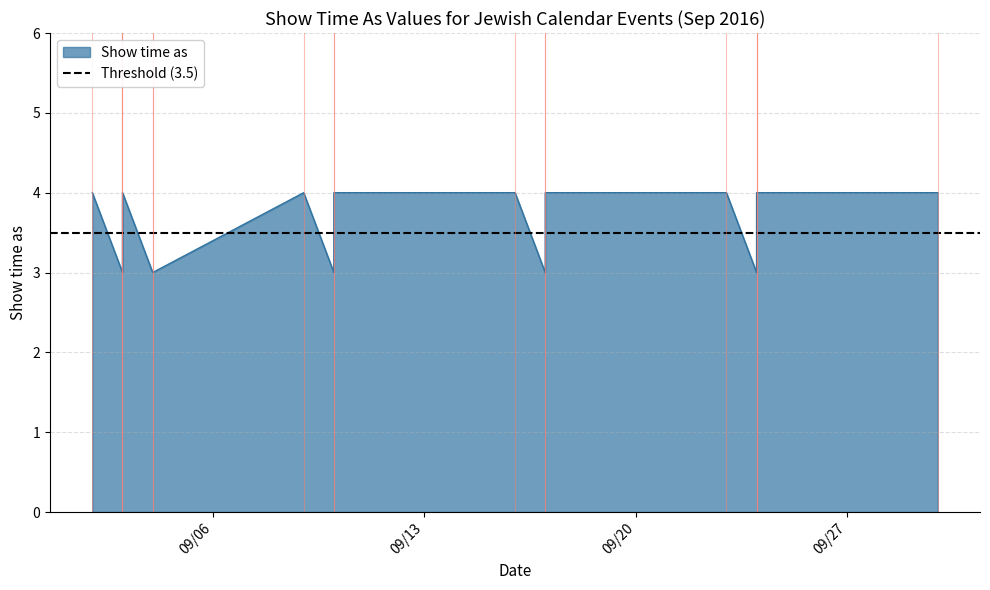

What is the difference between the values at 9/3/2016 and 9/3/2016?

1